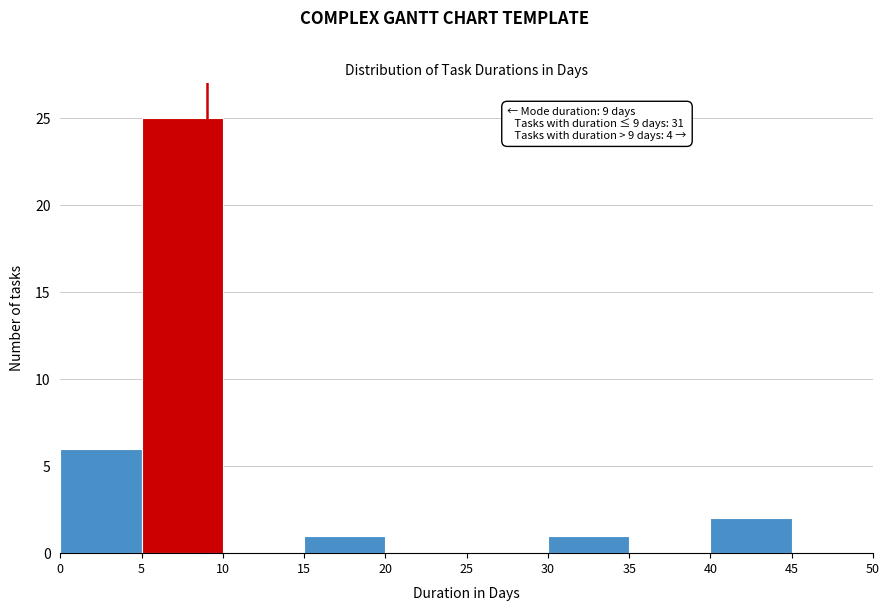

Over which range of the x-axis is the bar tallest?

5 to 10